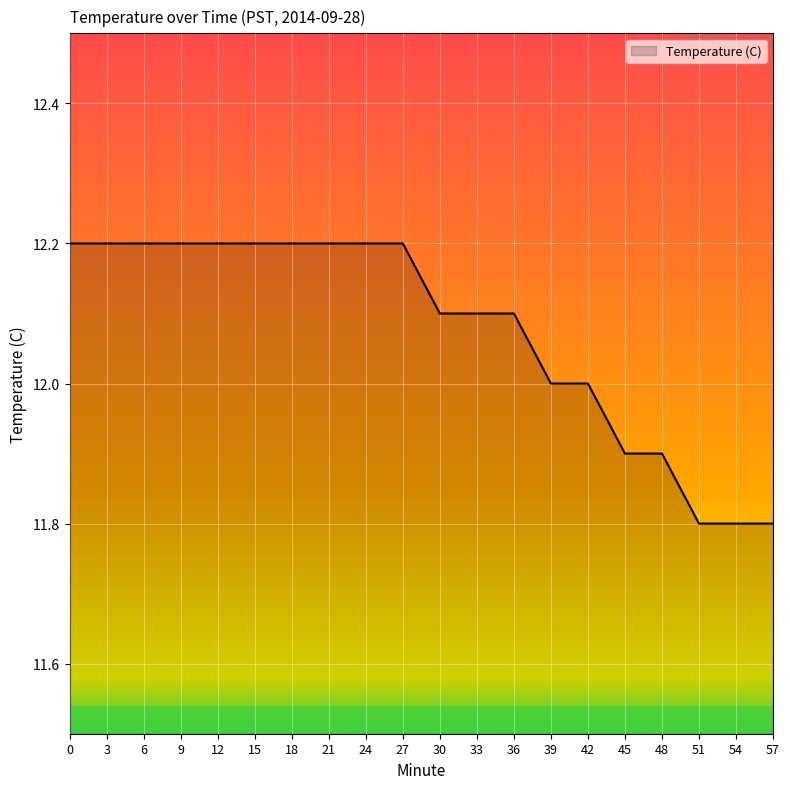

Does the chart display data point markers on the line(s)?

No